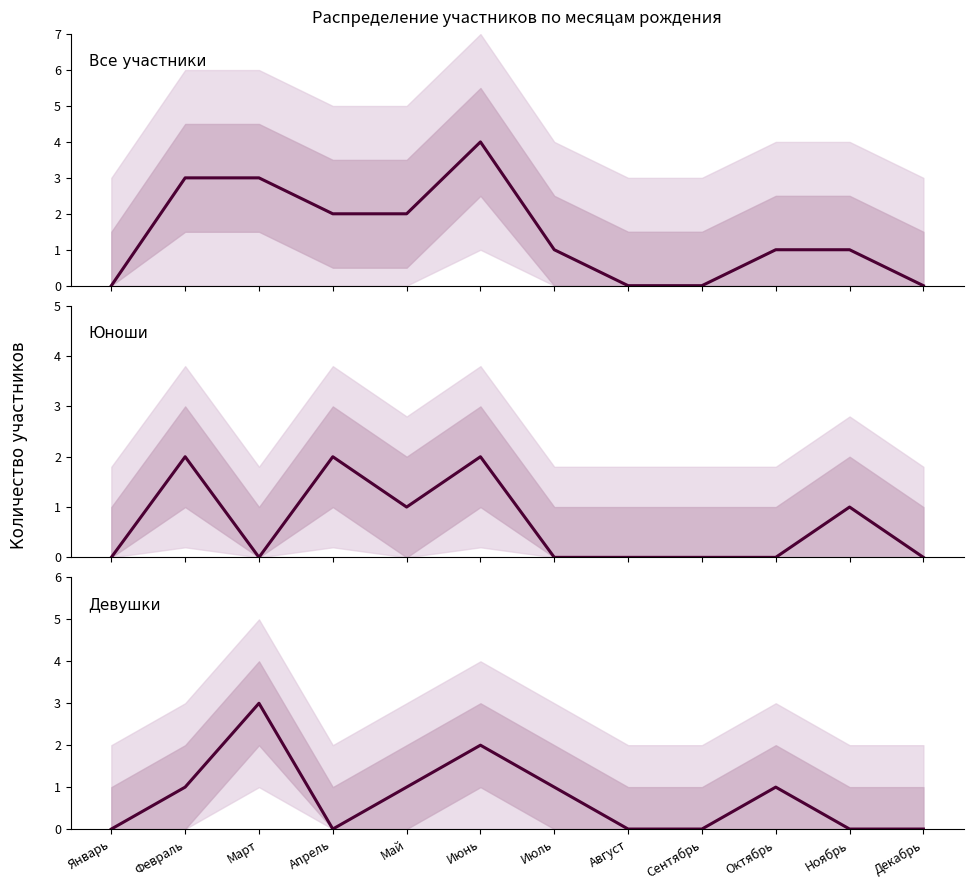

Rank the categories by Юноши value from highest to lowest.

Февраль, Апрель, Июнь, Май, Ноябрь, Январь, Март, Июль, Август, Сентябрь, Октябрь, Декабрь